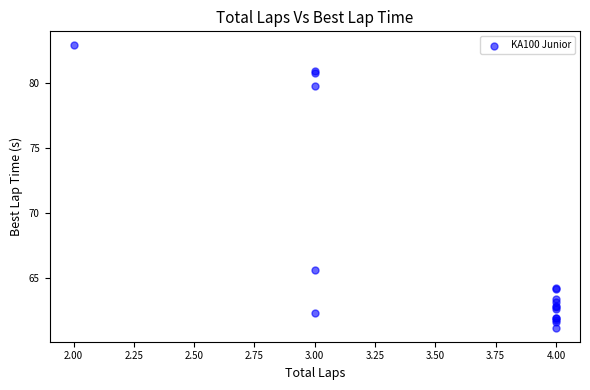

What Y value in the scatter plot is closest to 72?

65.6